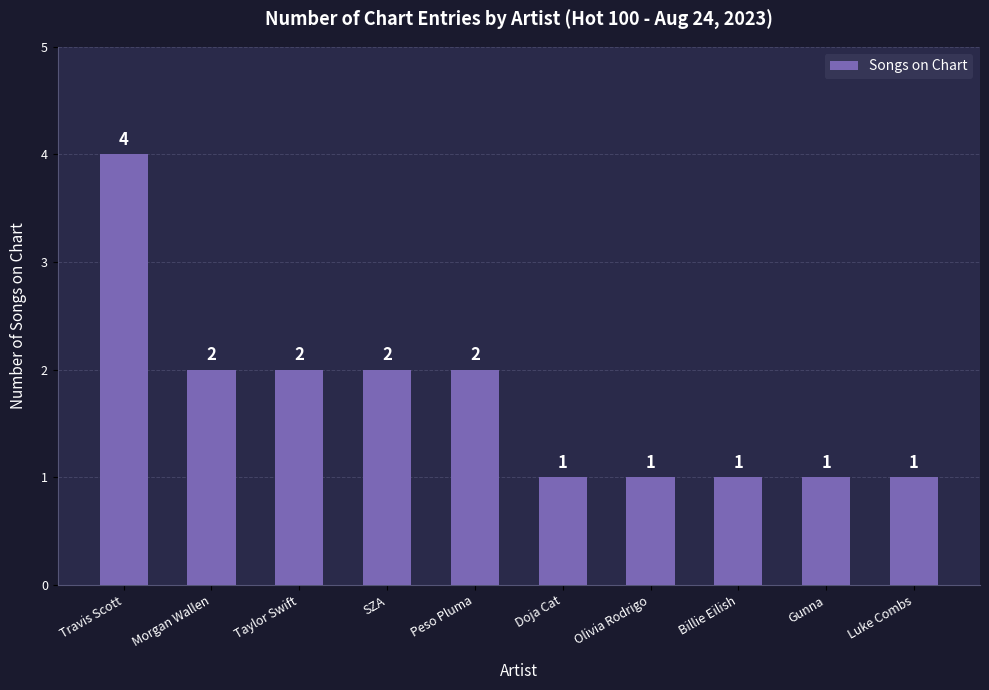

What position from the left is Gunna?

9